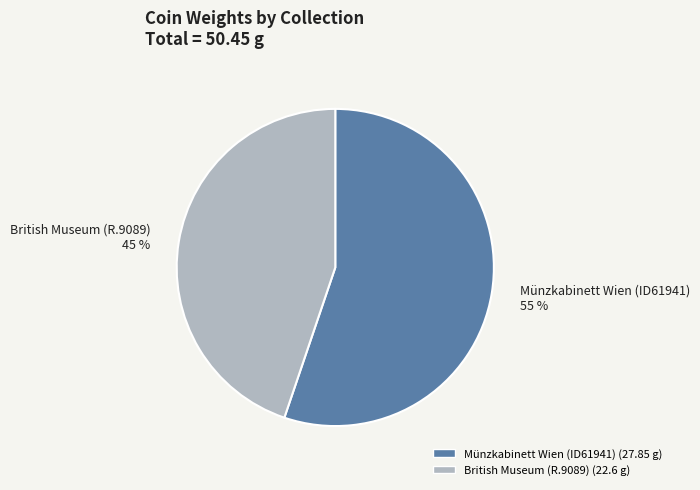

Combined, do Münzkabinett Wien (ID61941) and British Museum (R.9089) account for over 50%?

Yes